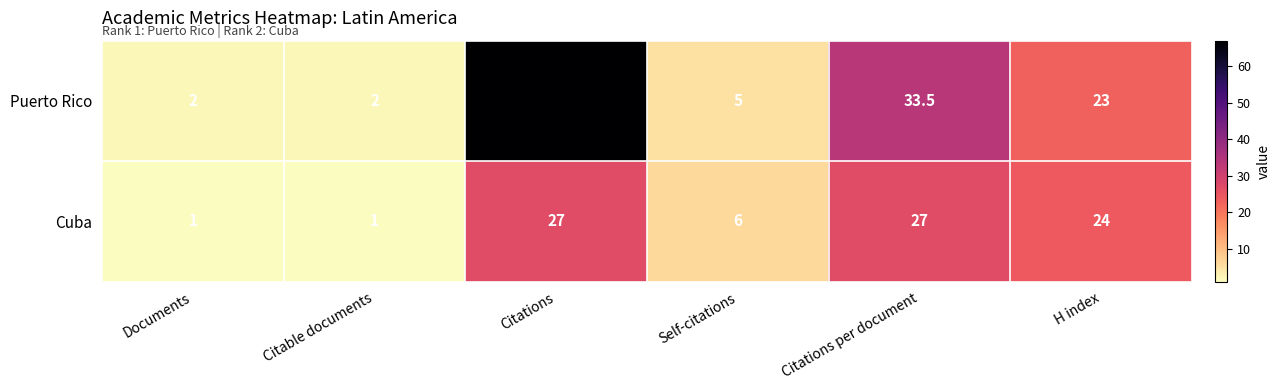

Reading left to right, what are all the values shown in this chart?

Puerto Rico: 2.0	2.0	67.0	5.0	33.5	23.0
Cuba: 1.0	1.0	27.0	6.0	27.0	24.0